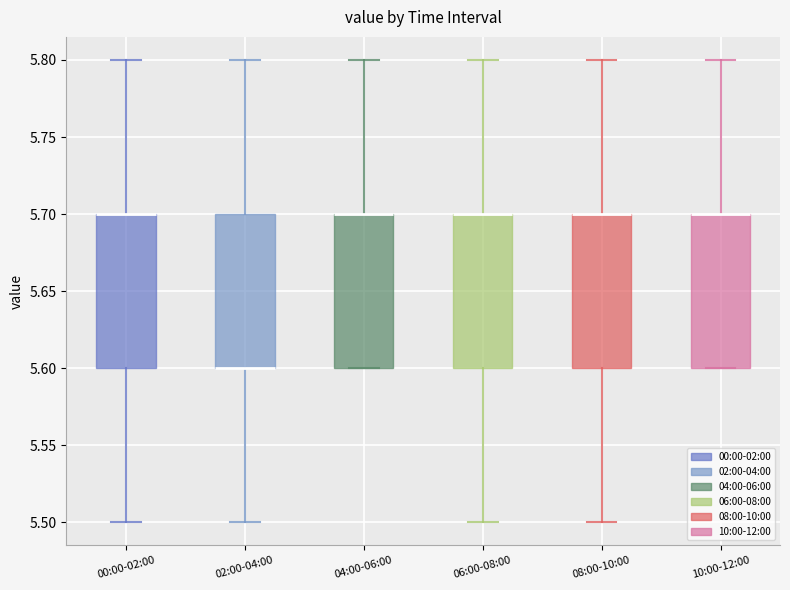

Where does the upper whisker of the box for 04:00-06:00 end on the y-axis? The values are not printed on the chart, so give them approximately, as read against the axis.

5.8